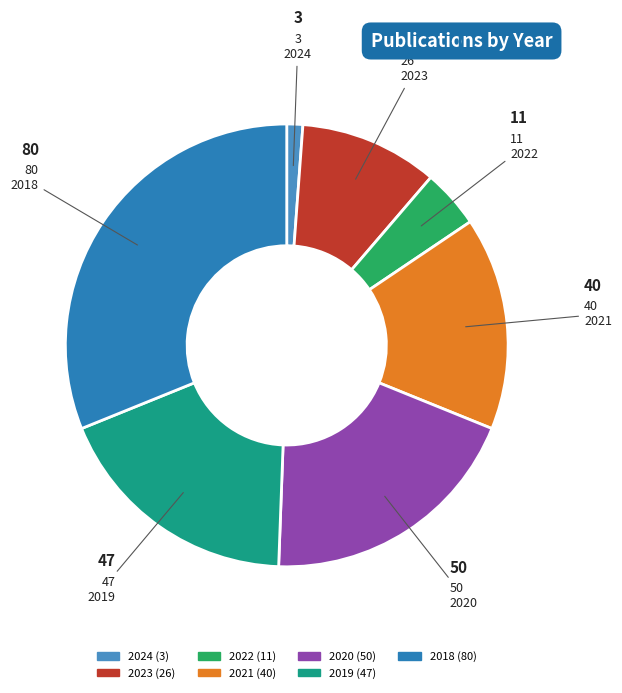

Rank the categories by value from lowest to highest.

2024, 2022, 2023, 2021, 2019, 2020, 2018